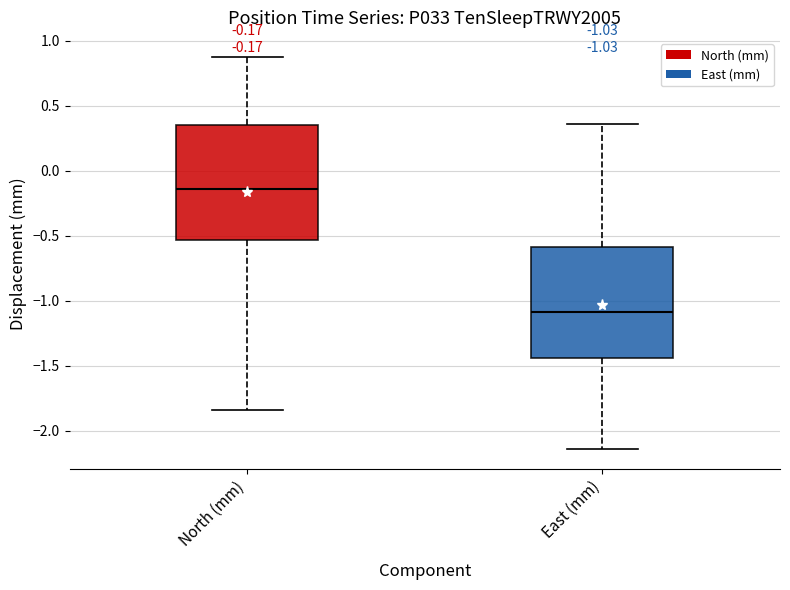

Which box has the lowest median line?

East (mm)